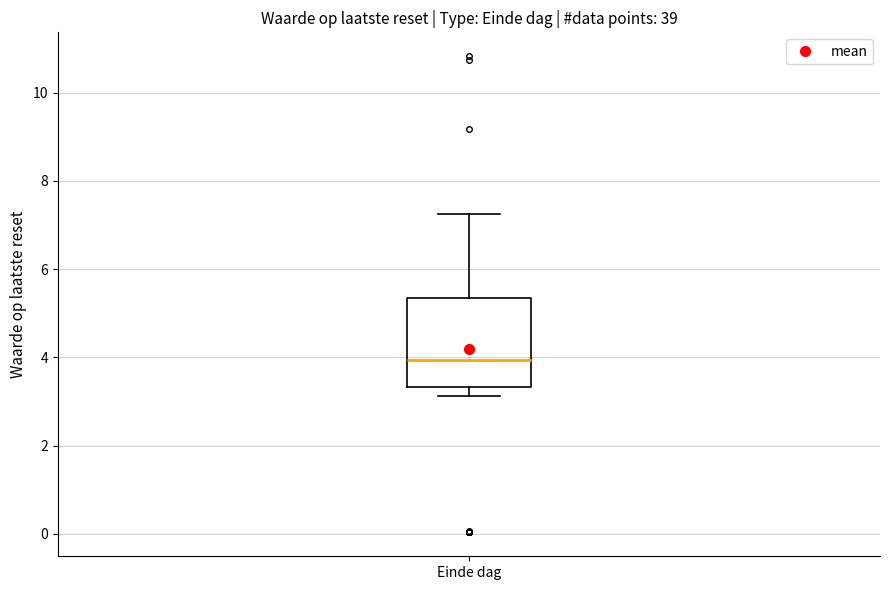

Transcribe this box plot: give where the median line is, the range the box spans, and where the two whiskers end, as read against the y-axis. The values are not printed on the chart, so give them approximately, as read against the axis.

median 4.0, box 3.4 to 5.4, whiskers 3.2 to 7.2